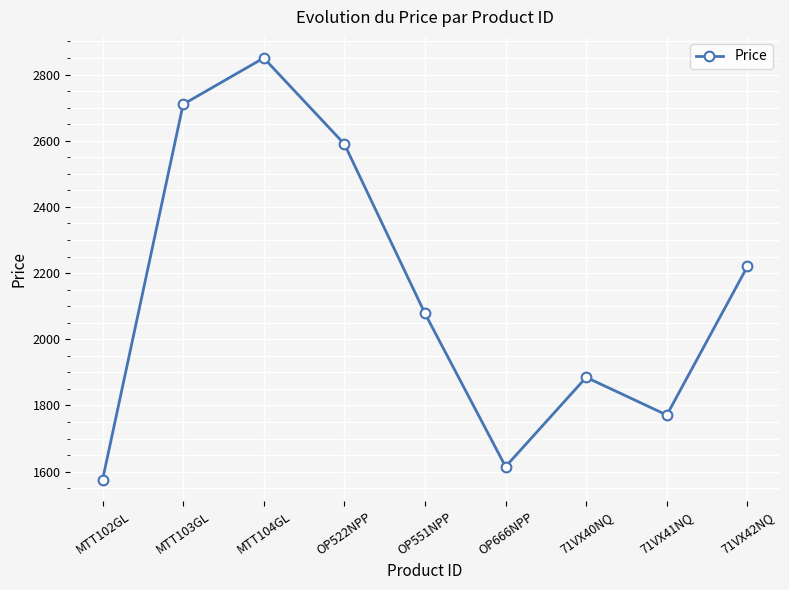

Where is the data nearest to the value 2212?

71VX42NQ